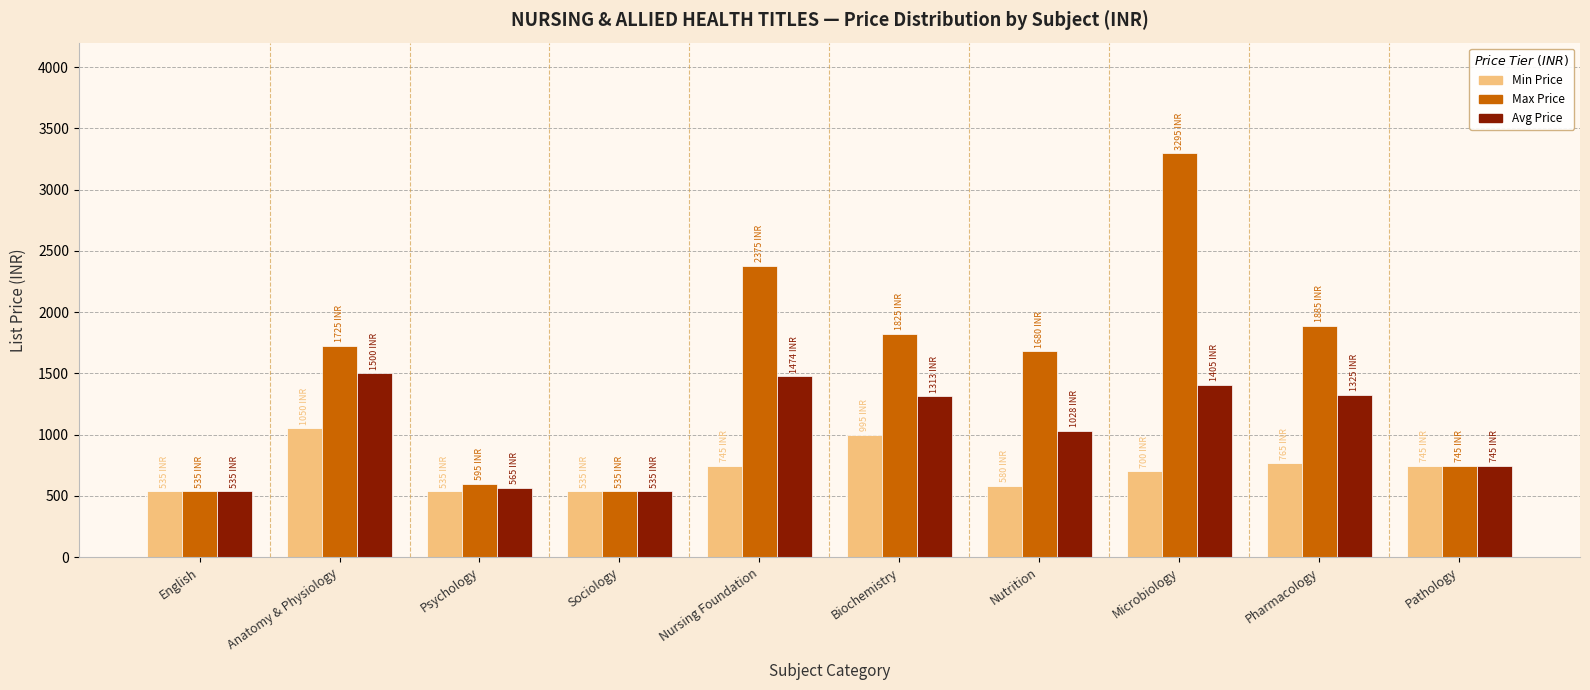

List the series in order of their overall mean, lowest first.

Min Price, Avg Price, Max Price